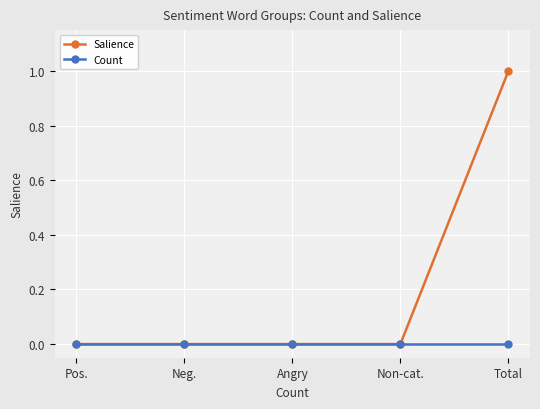

Is it true that Count equals 0 at Neg.?

True